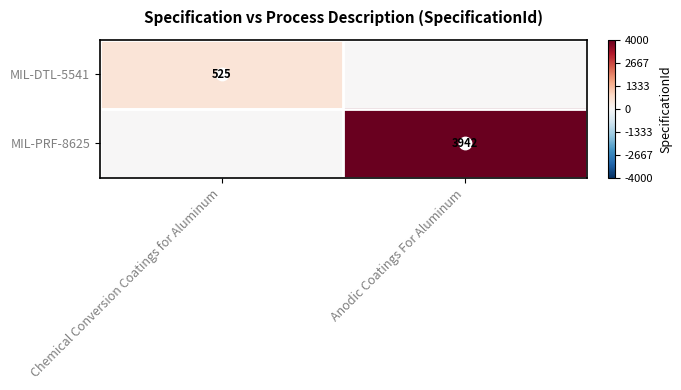

Between Chemical Conversion Coatings for Aluminum and Anodic Coatings For Aluminum, which series saw the biggest shift?

MIL-PRF-8625